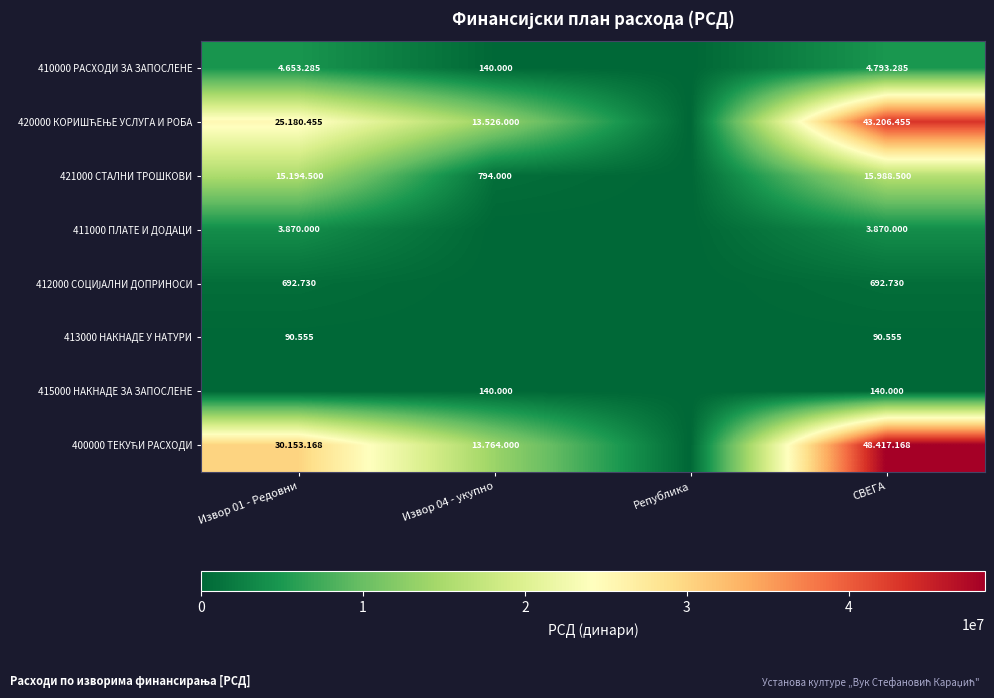

Is the value of 413000 НАКНАДЕ У НАТУРИ at СВЕГА greater than the value of 421000 СТАЛНИ ТРОШКОВИ at Извор 04 - укупно?

No